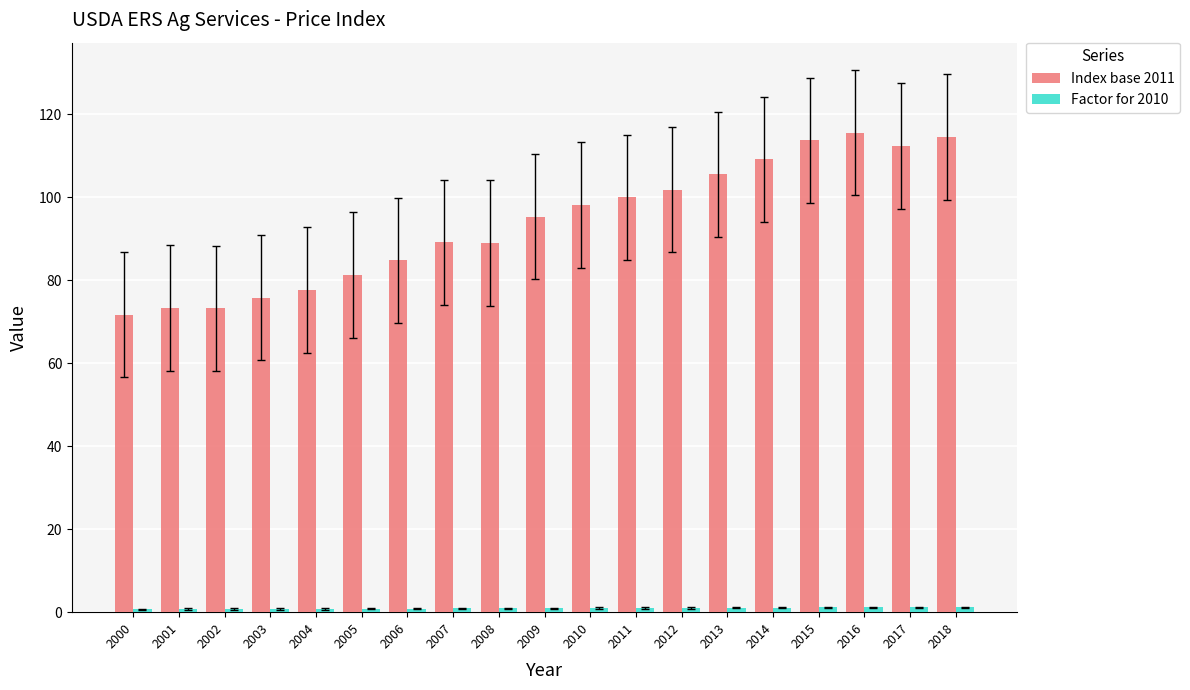

True or false: Index base 2011 has a value of 162.0 at 2018.

False